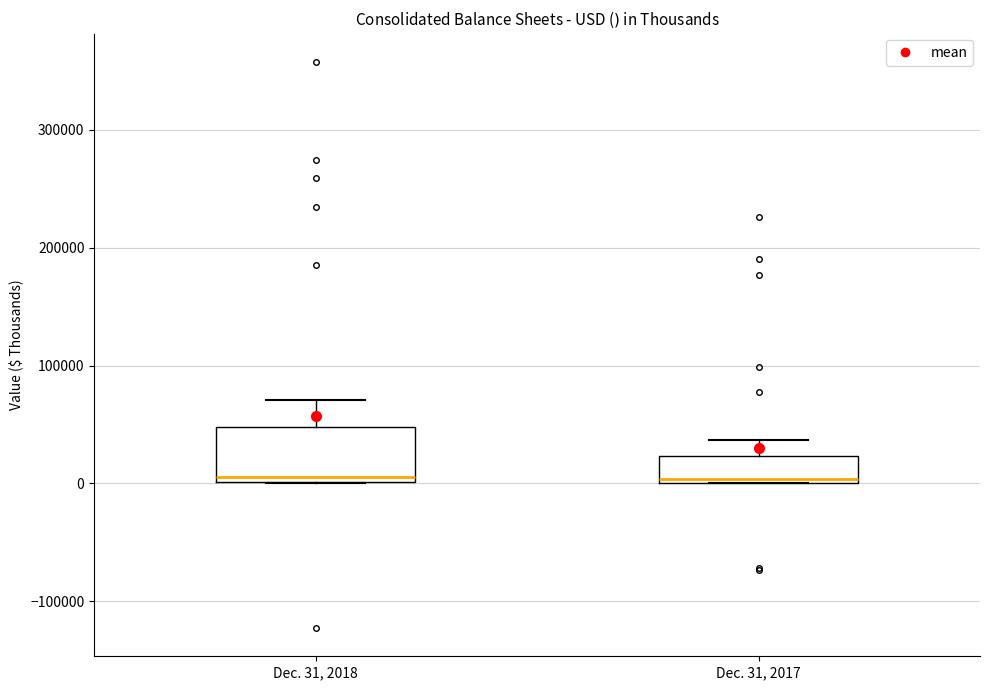

Where is the upper edge of the box for Dec. 31, 2017 on the y-axis? The values are not printed on the chart, so give them approximately, as read against the axis.

20000